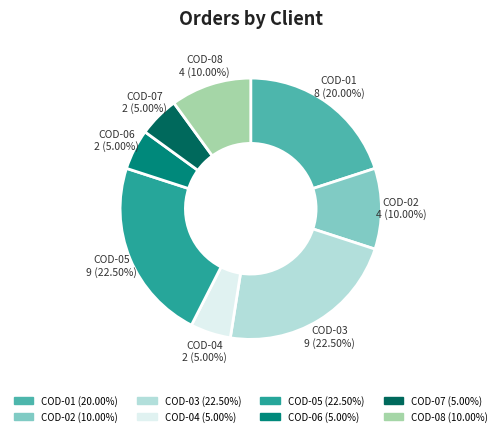

What is the ratio of the value at COD-03 to the value at COD-08?

2.2